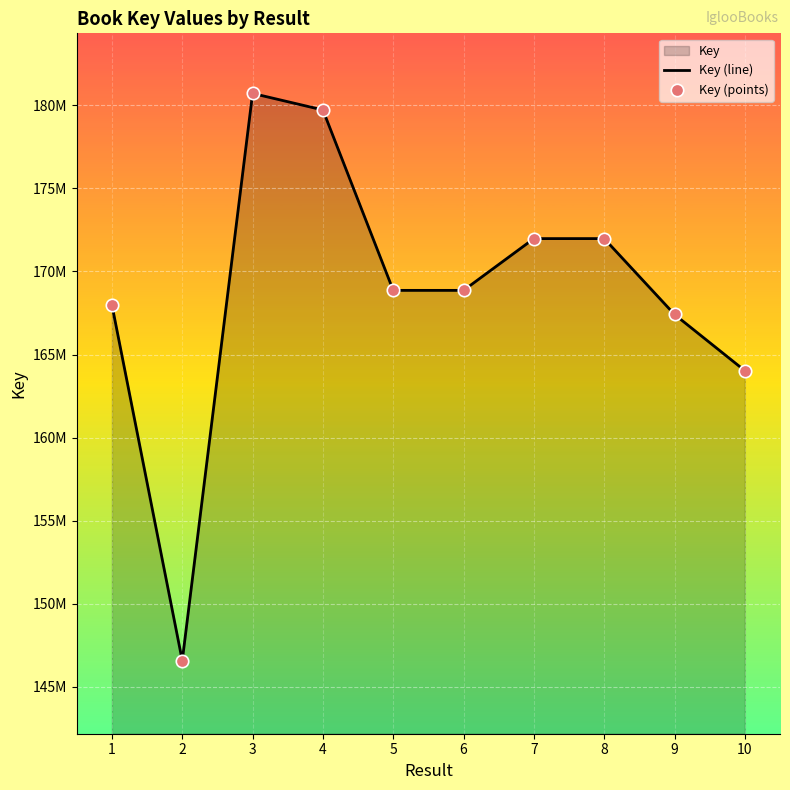

Which series has the largest Y range (max minus min)?

Key (line)